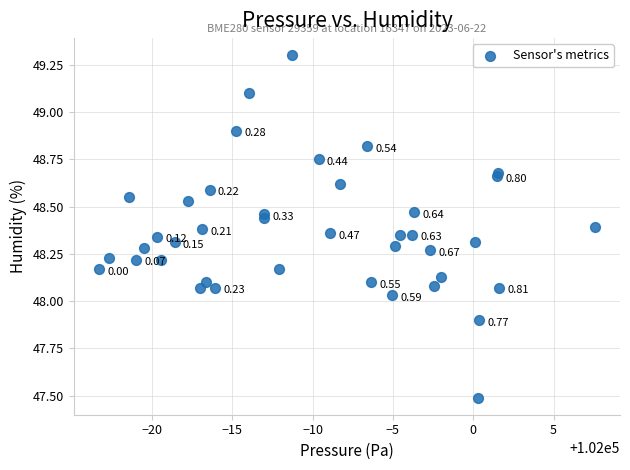

What is the range of X values (max minus min)?

30.9